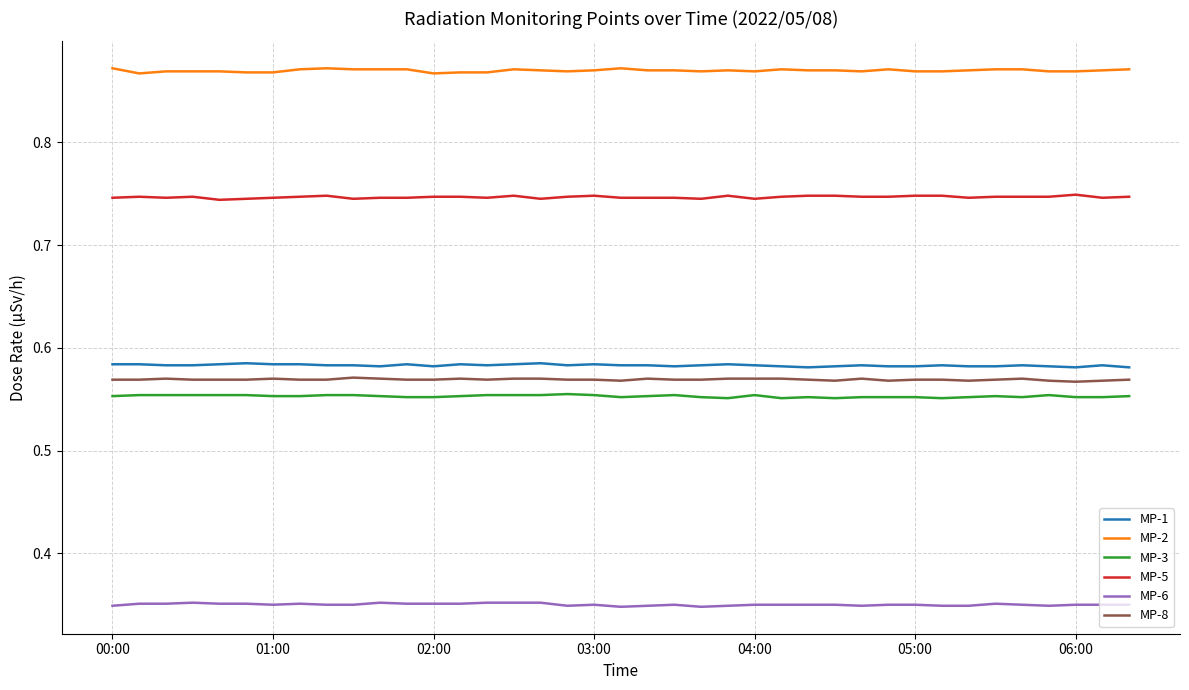

Which series has the largest total across all categories?

MP-2